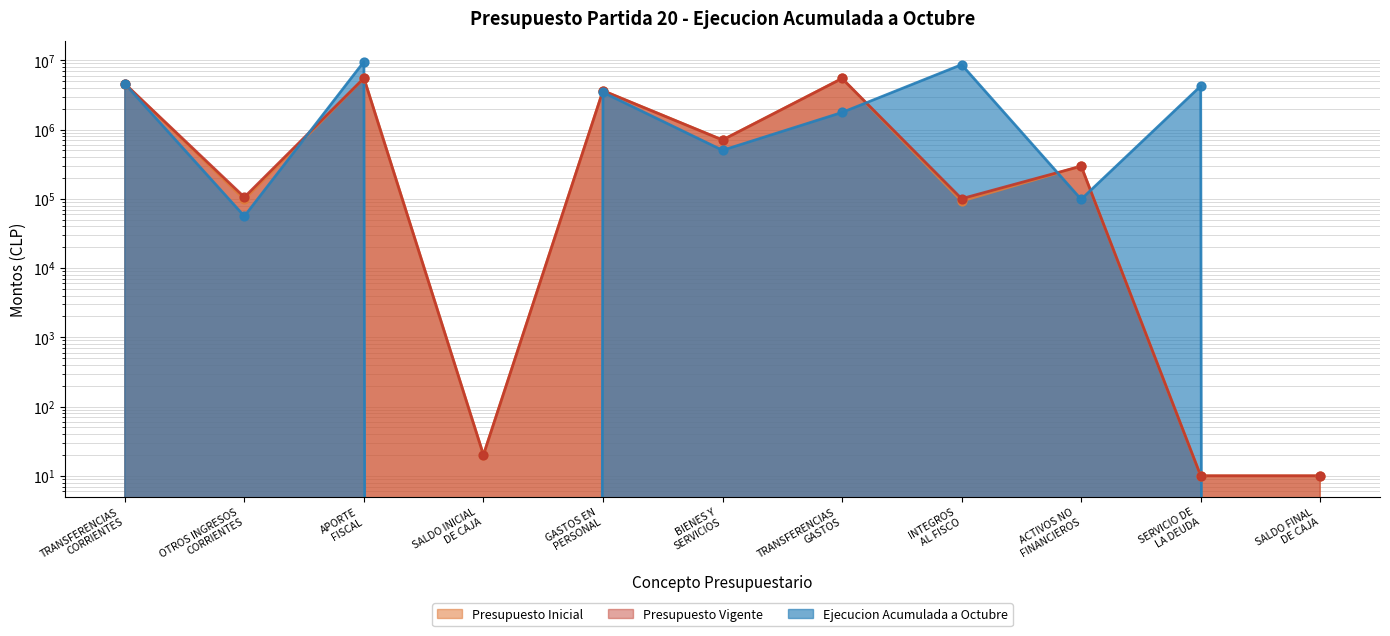

At how many categories does at least one series exceed 4320924?

4